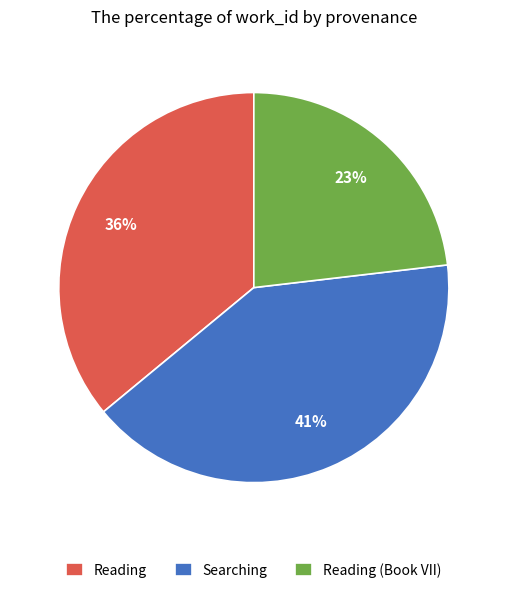

To the nearest percent, what is the difference between the largest and smallest slice percentages?

18%